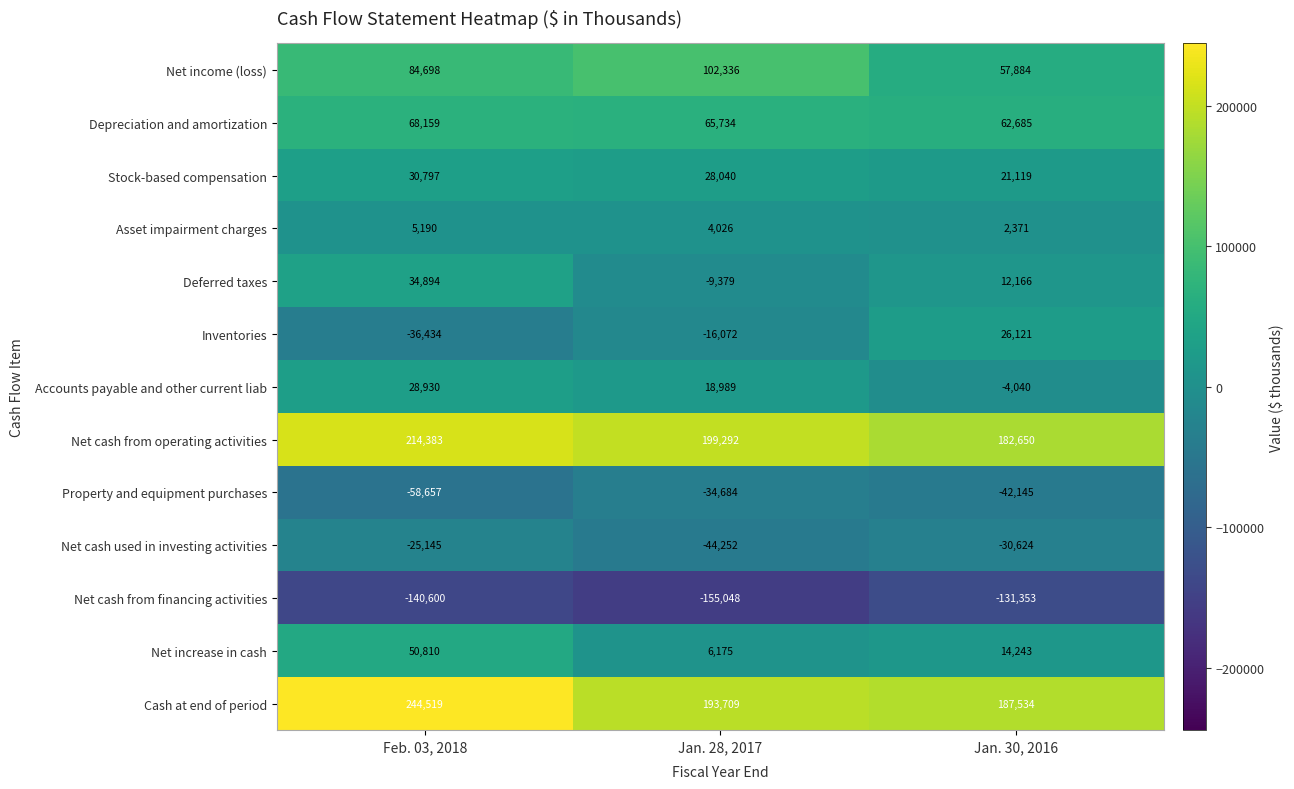

What is the smallest value displayed?

-155048